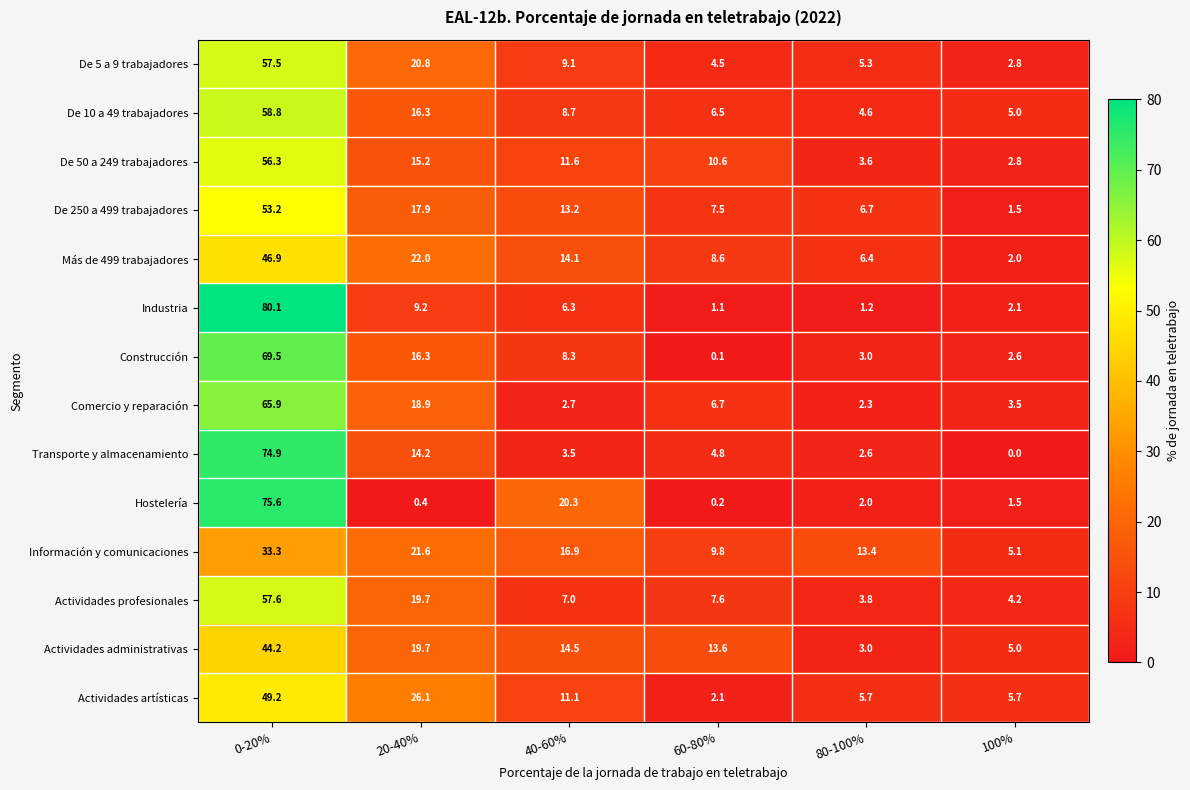

What is the total value across all series at 0-20%?

823.0